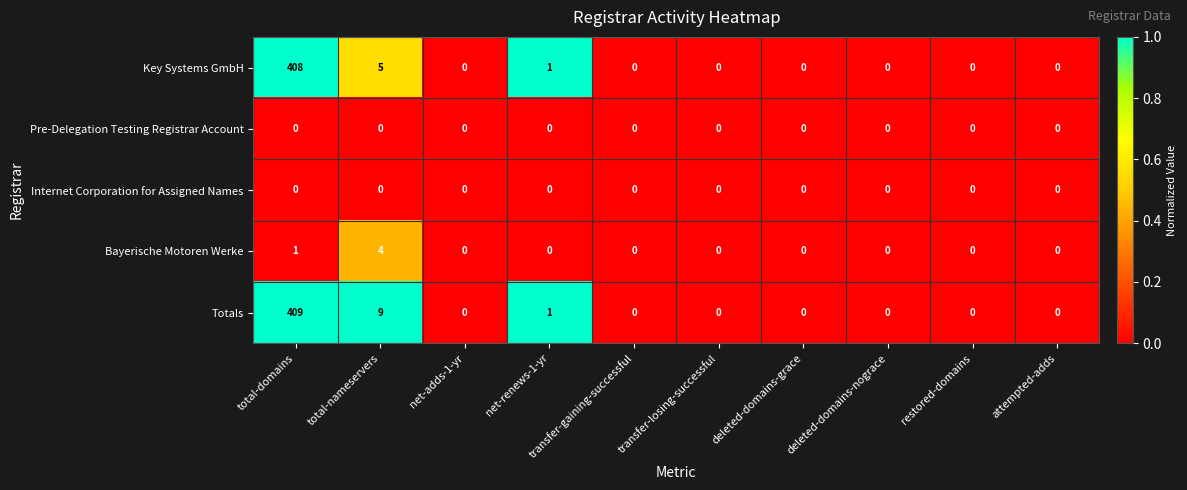

At which category is the sum across all series the highest?

total-domains